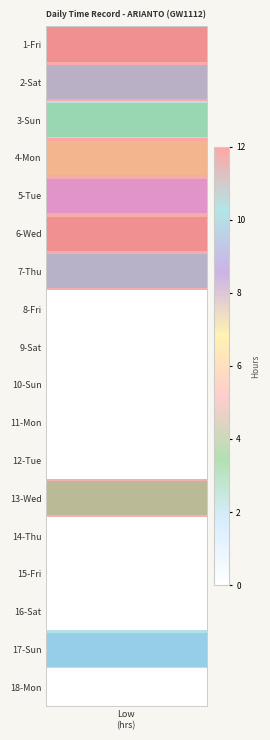

At which category is the sum across all series the highest?

1